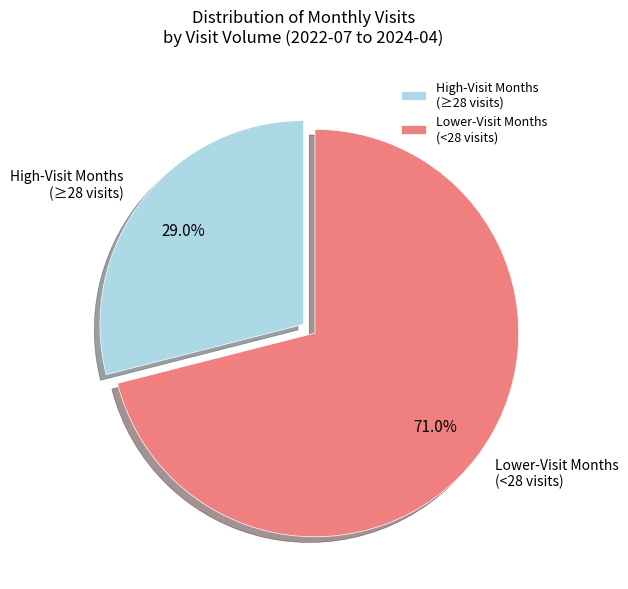

What is the smallest slice in the pie chart?

High-Visit Months (≥28 visits)